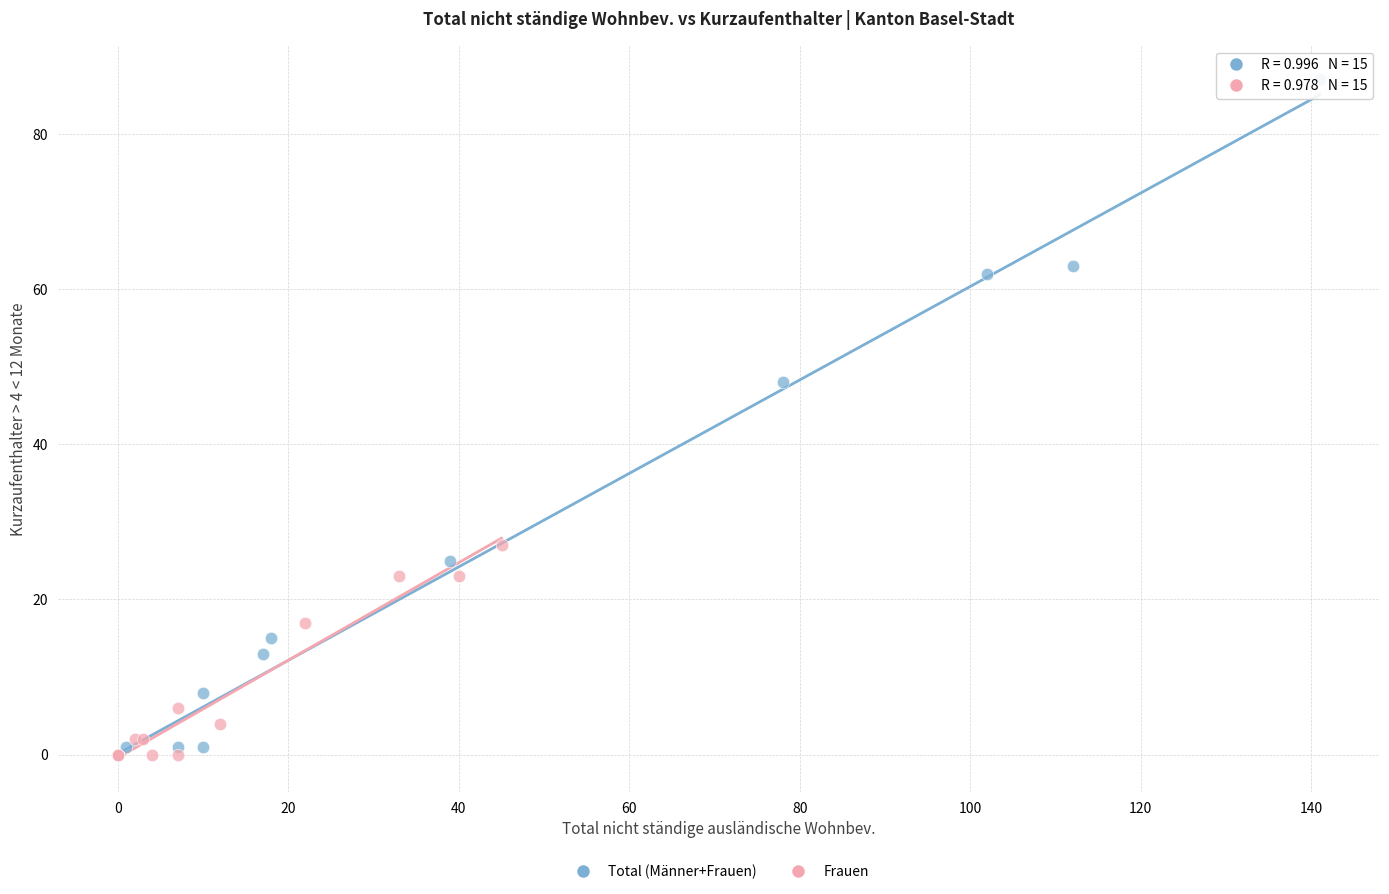

Which series has the largest Y range (max minus min)?

Total (Männer+Frauen)